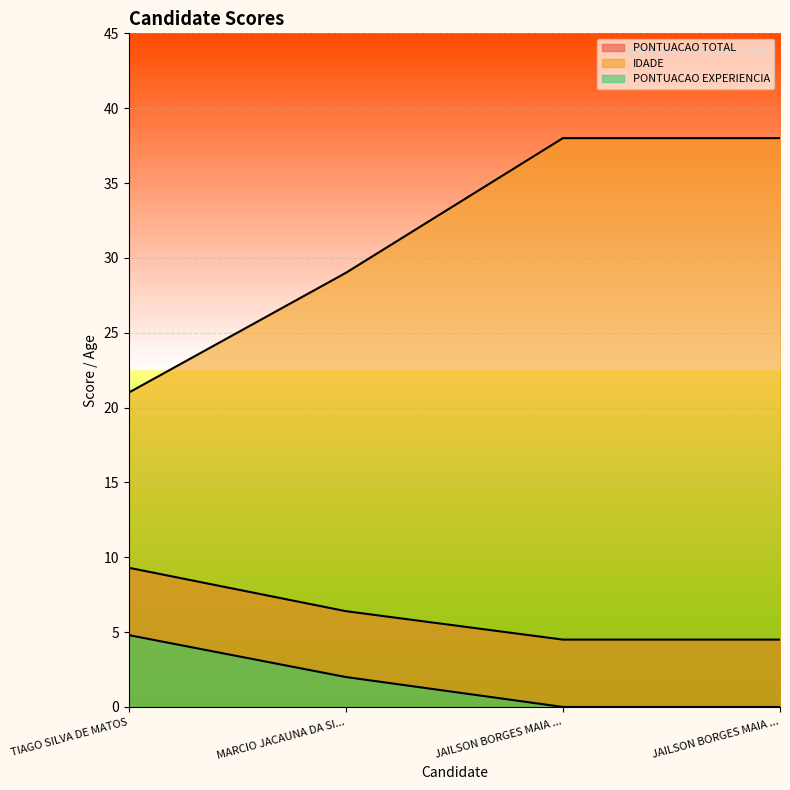

What is the maximum value for IDADE?

38.0